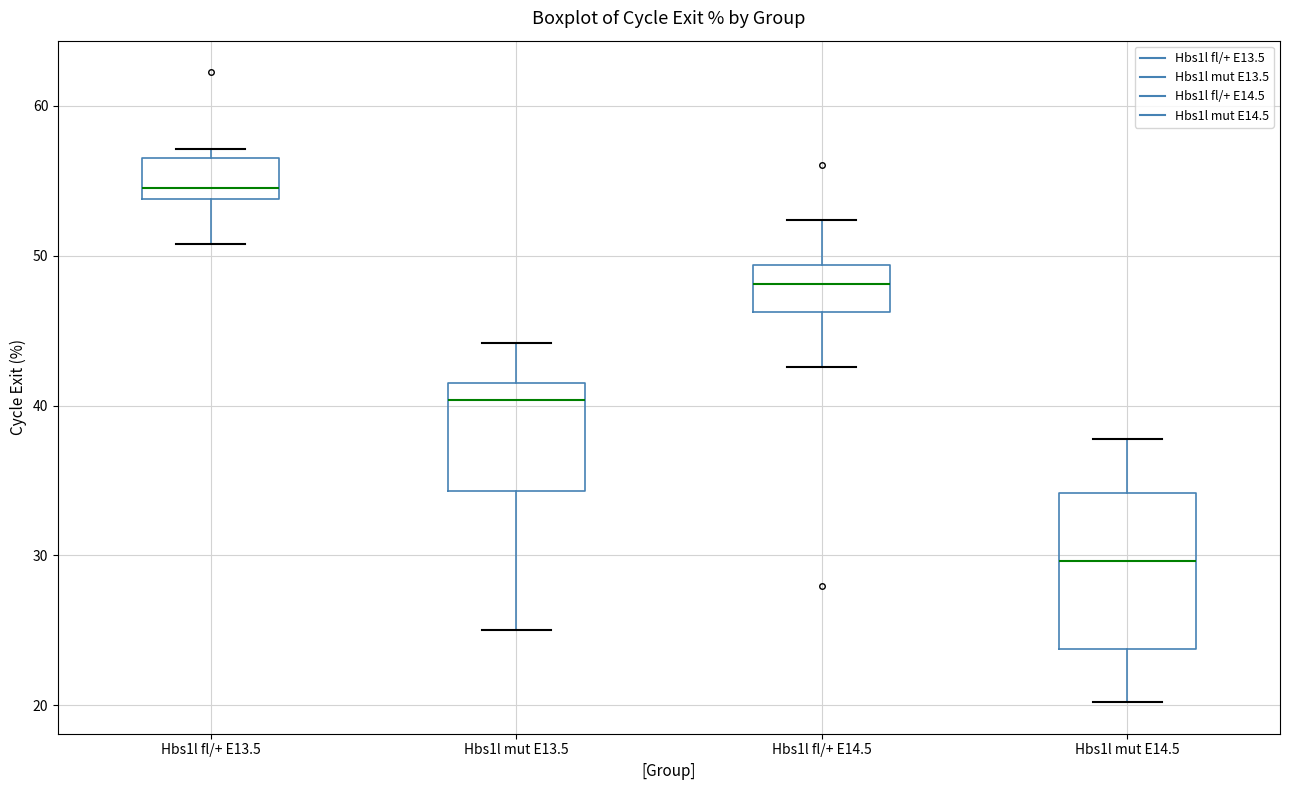

Which box's median line is the lowest?

Hbs1l mut E14.5